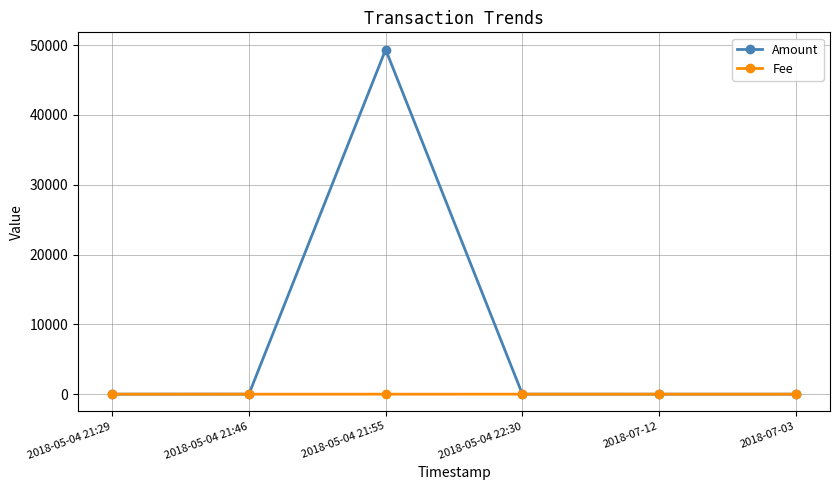

How many lines are shown in the chart?

2